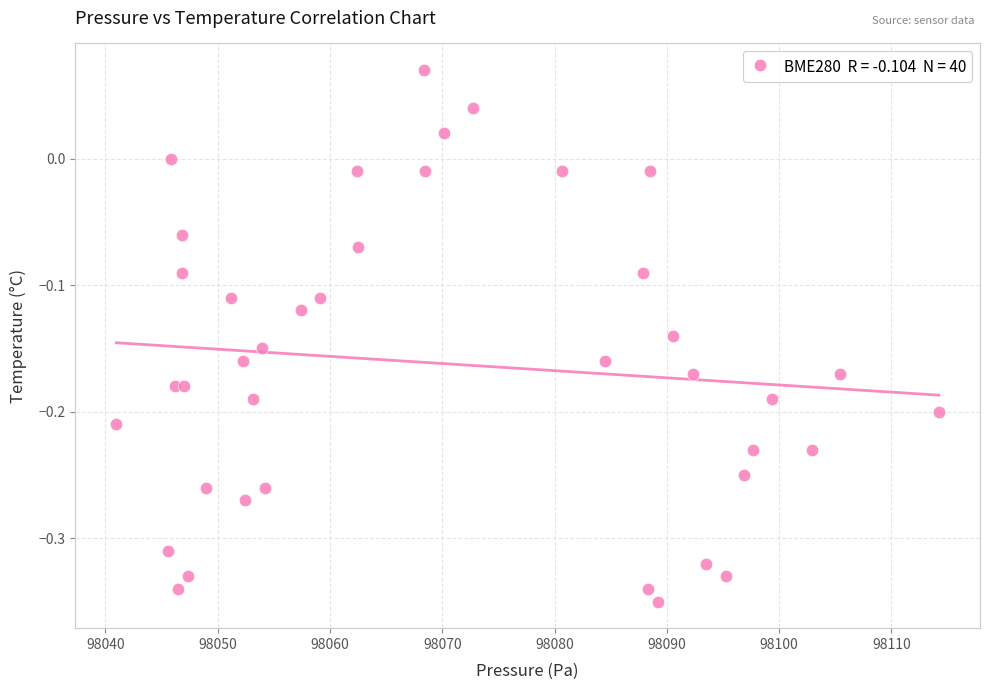

What is the range of Y values (max minus min)?

0.4